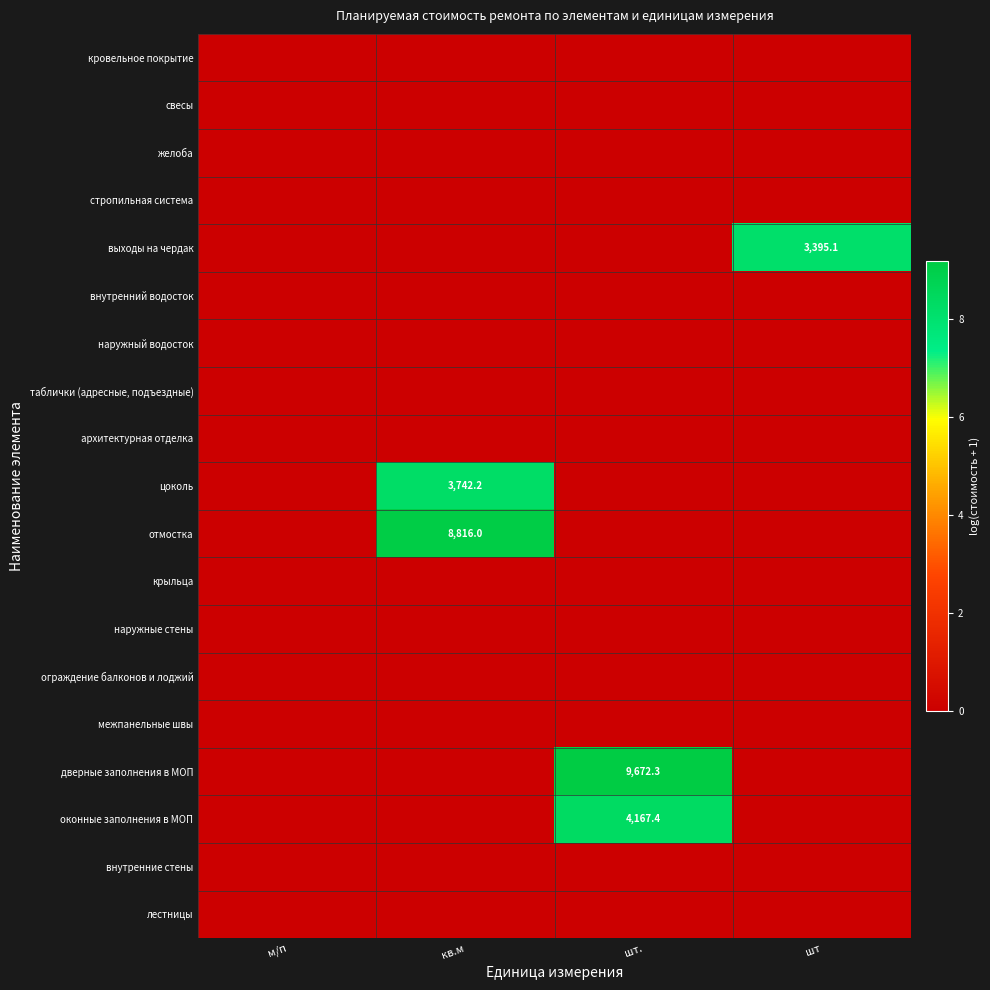

The value of цоколь at кв.м is 3742.2. True or false?

True